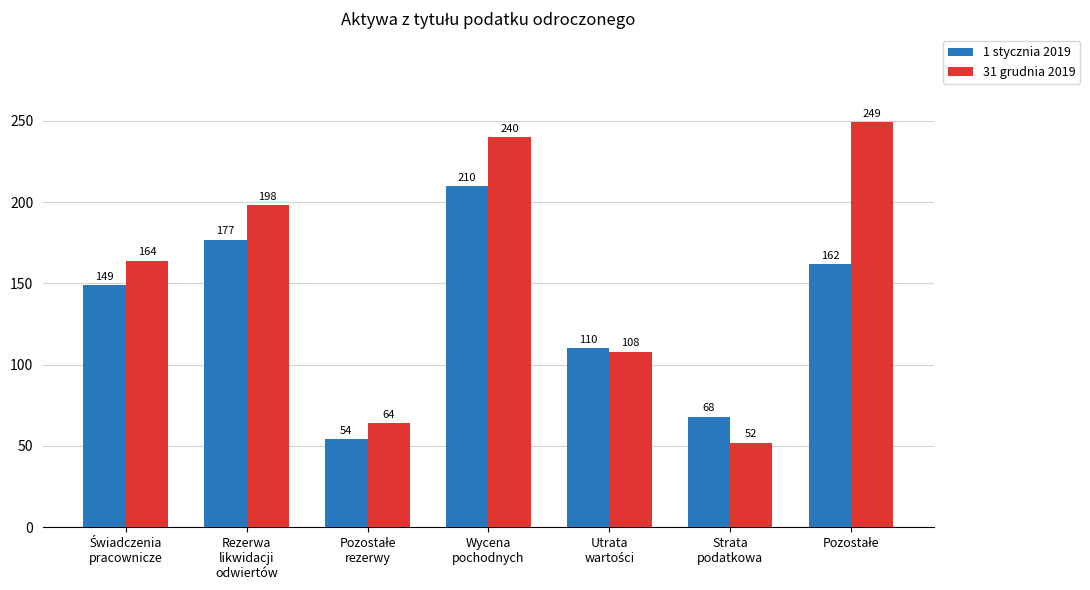

What is the total value across all series at Rezerwa
likwidacji
odwiertów?

375